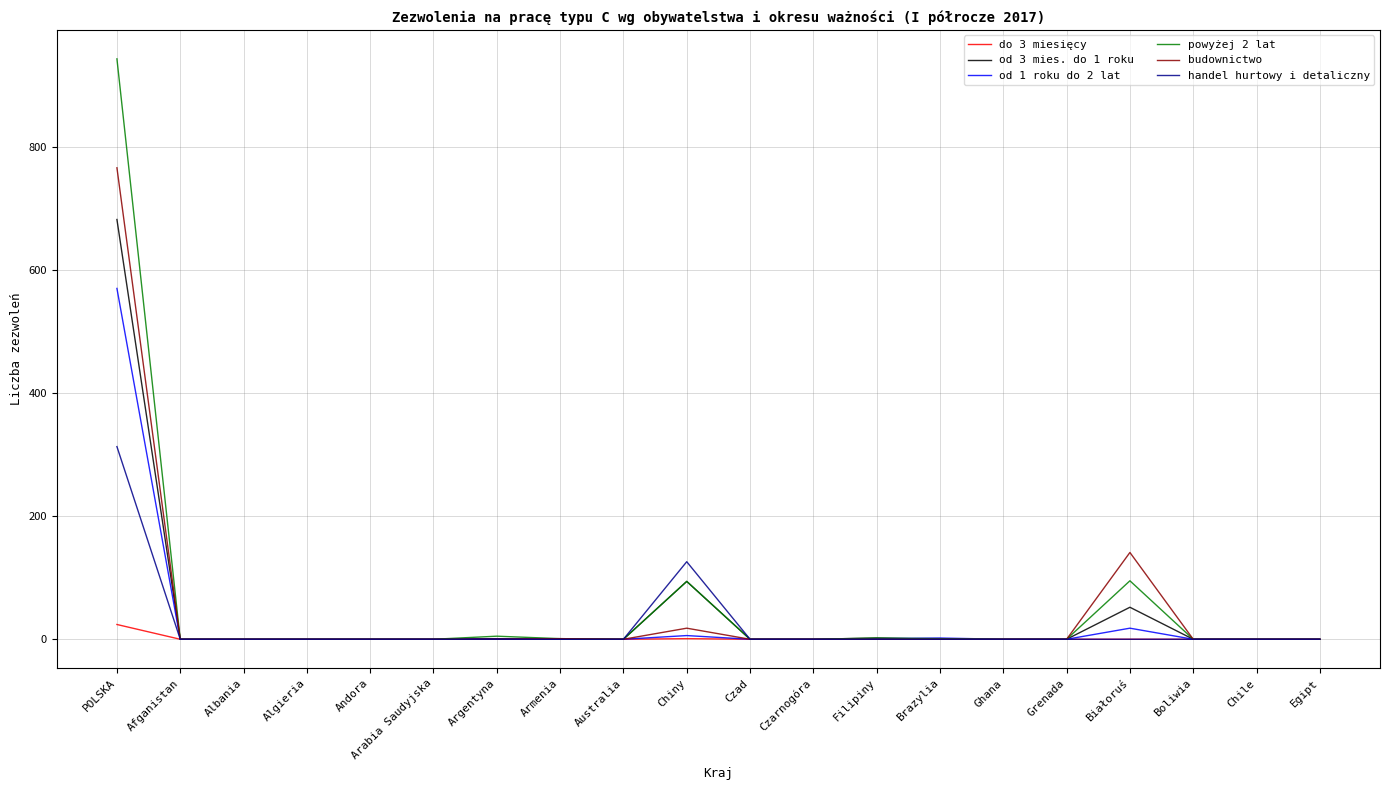

Which category has the highest value in the handel hurtowy i detaliczny series?

POLSKA